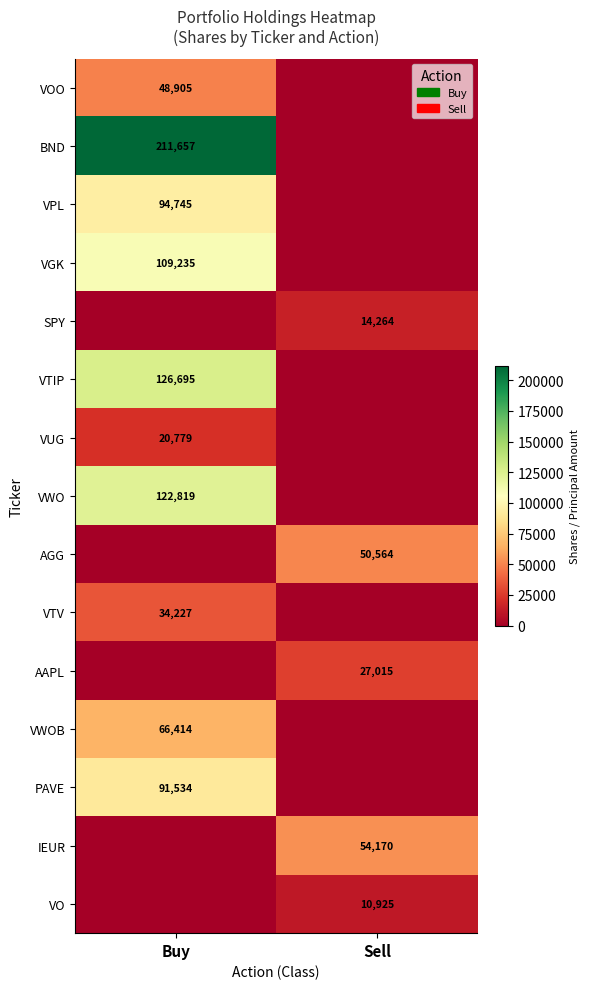

Is it true that VO equals 10925 at Sell?

True